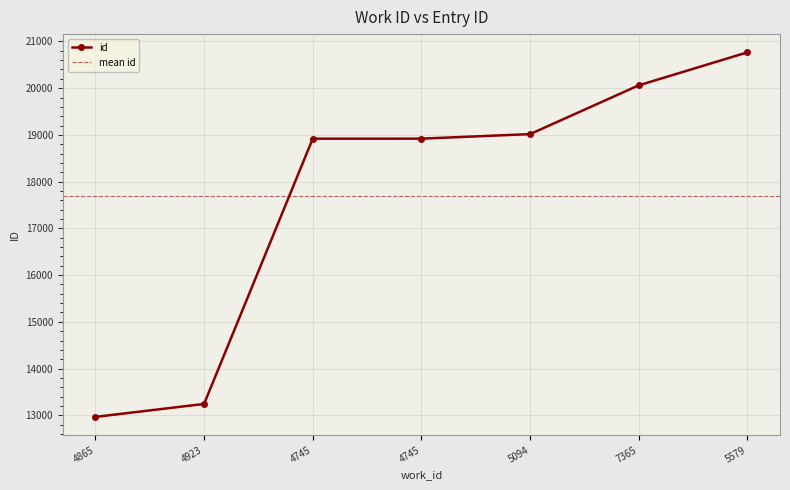

What is the minimum value shown in the chart?

12966